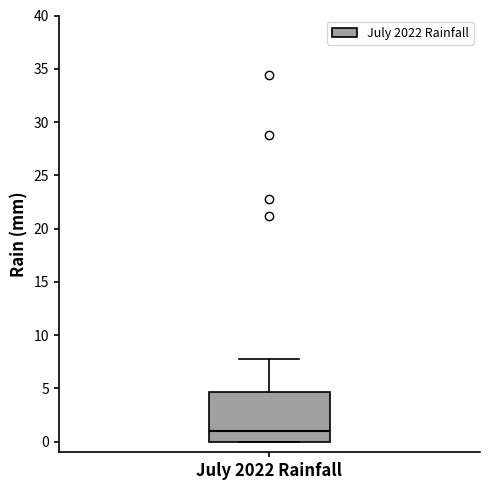

Read this box plot against the y-axis: the position of the median line, the range covered by the box, and the ends of both whiskers. The values are not printed on the chart, so give them approximately, as read against the axis.

median 1.0, box 0.0 to 4.5, whiskers 0.0 to 8.0